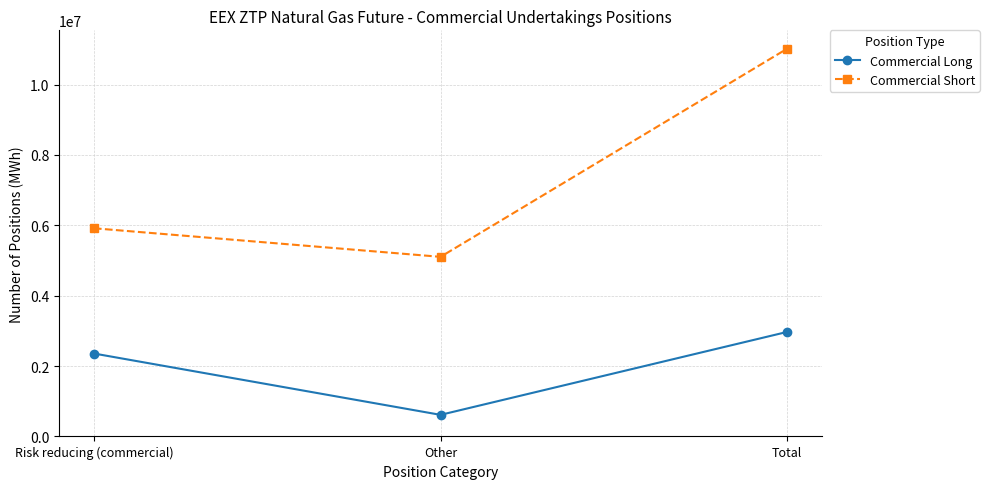

How many data points in Commercial Short are less than 5915810?

1